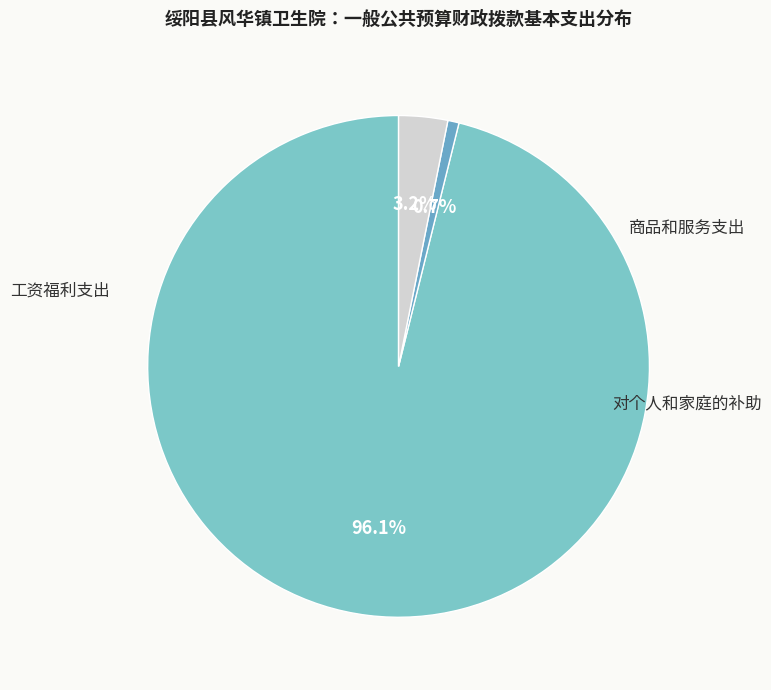

How many slices are in this pie chart?

3